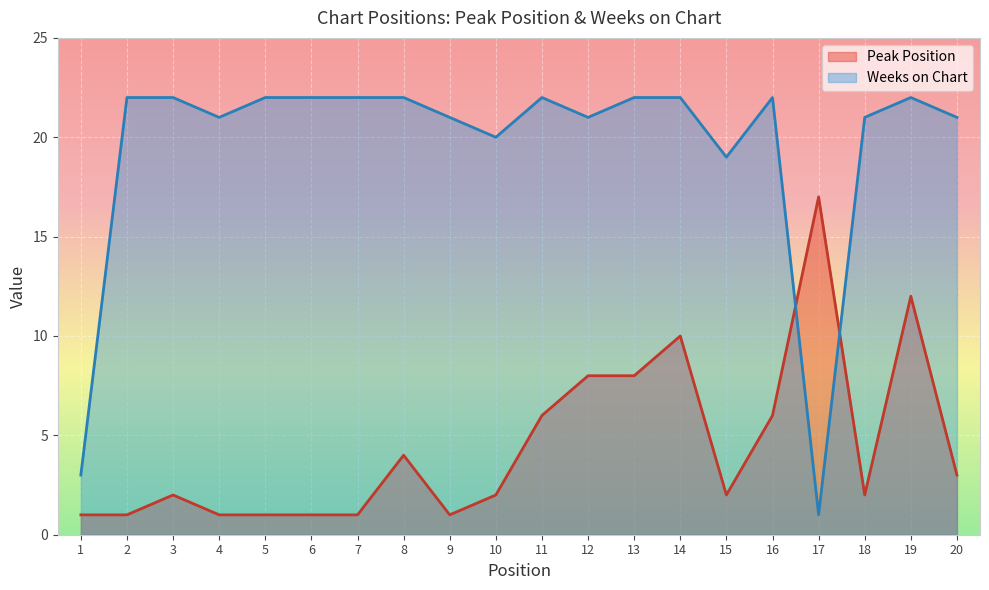

The value of Weeks on Chart at 17 is 1. True or false?

True